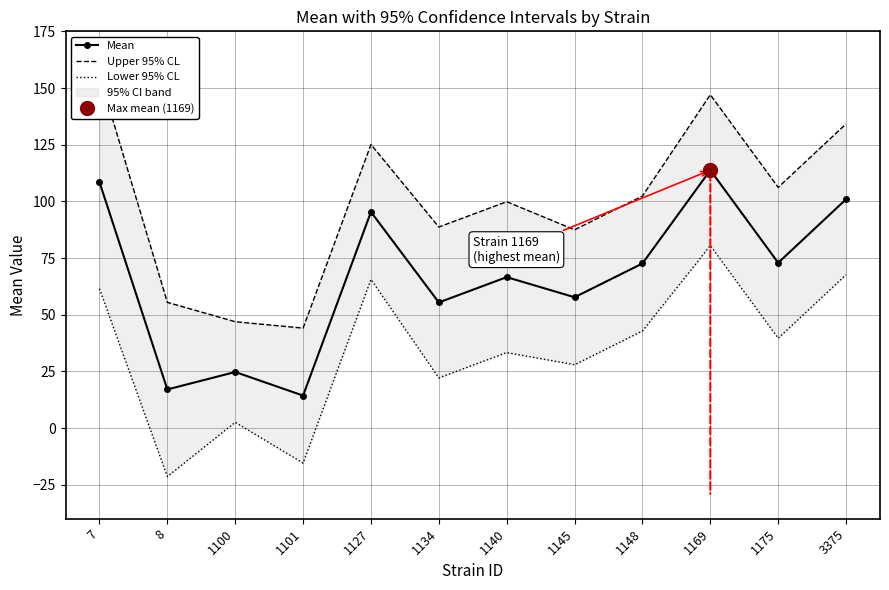

What is the value of the Mean point at the 4th from the left?

14.3